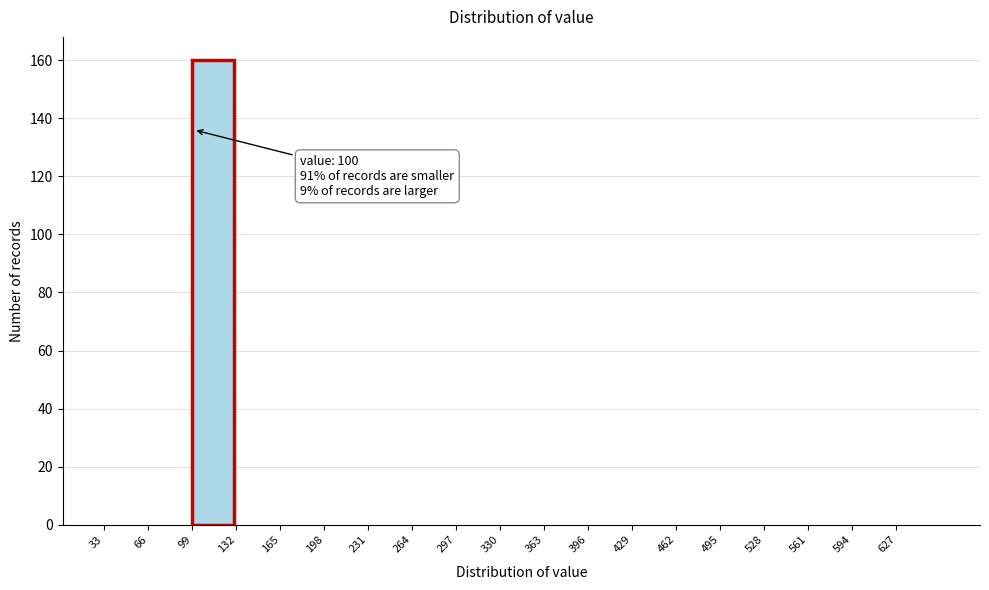

Over which range of the x-axis is the bar tallest?

99 to 132